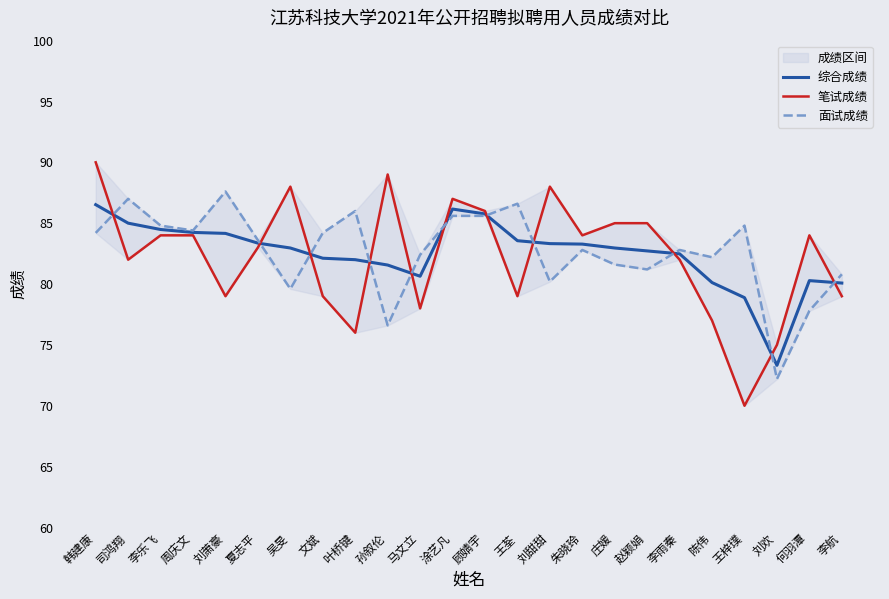

How many times do 综合成绩 and 面试成绩 cross each other?

11